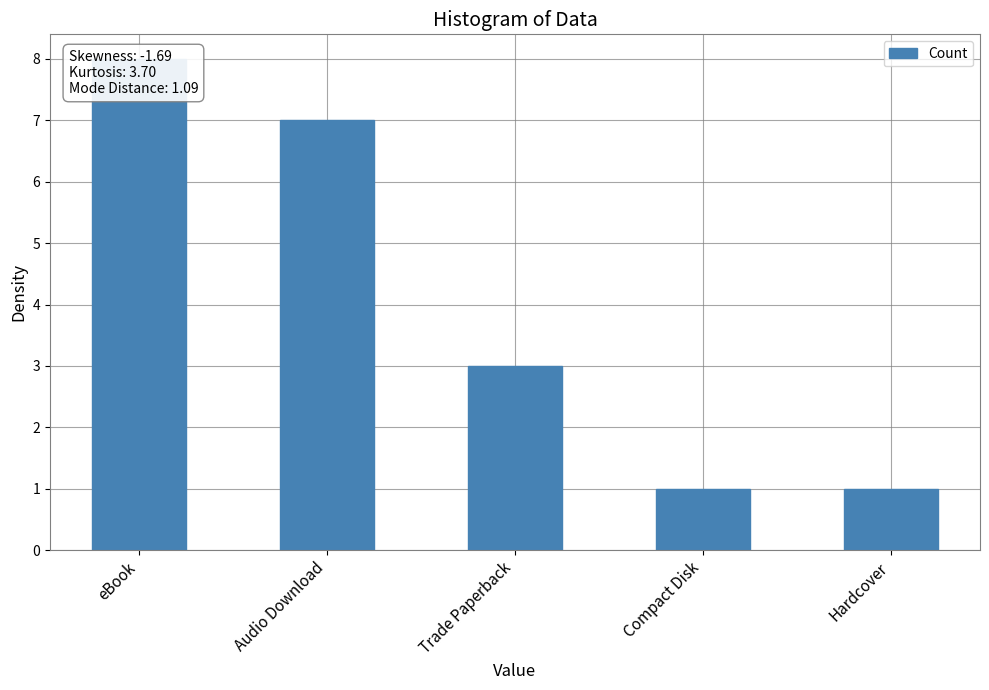

What is the smallest value displayed?

1